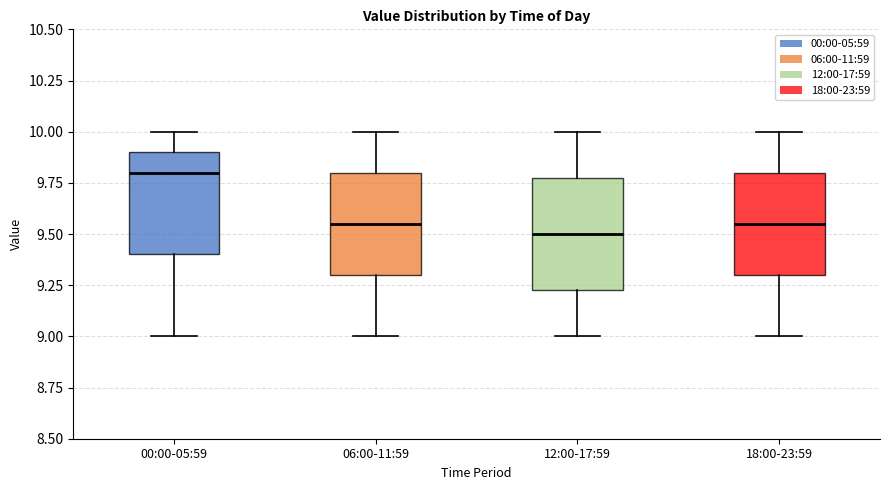

Reading left to right, transcribe this box plot: for each box, give where its median line is, the range the box spans, and where its two whiskers end, as read against the y-axis. The values are not printed on the chart, so give them approximately, as read against the axis.

00:00-05:59: median 9.80, box 9.40 to 9.90, whiskers 9.00 to 10.00
06:00-11:59: median 9.55, box 9.30 to 9.80, whiskers 9.00 to 10.00
12:00-17:59: median 9.50, box 9.25 to 9.80, whiskers 9.00 to 10.00
18:00-23:59: median 9.55, box 9.30 to 9.80, whiskers 9.00 to 10.00